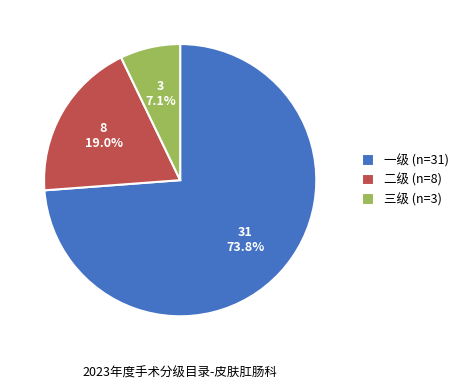

Count the number of slices in the pie.

3